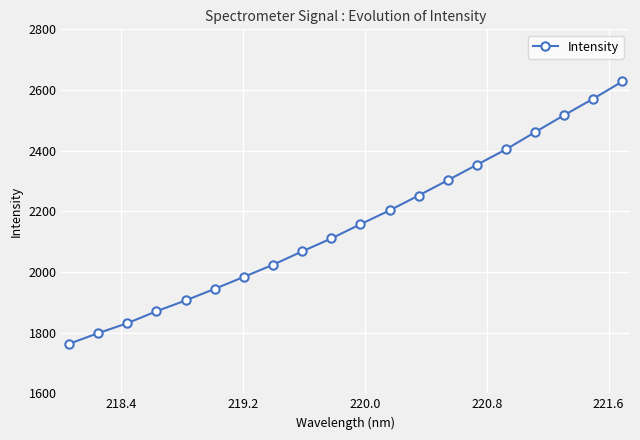

What is the greatest value displayed?

2628.2